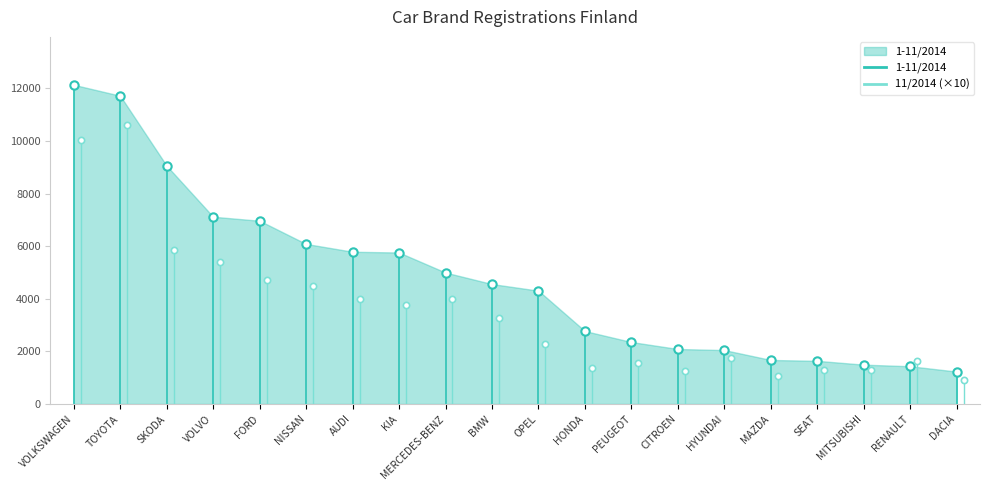

What is the highest value of the 1-11/2014 series?

12134